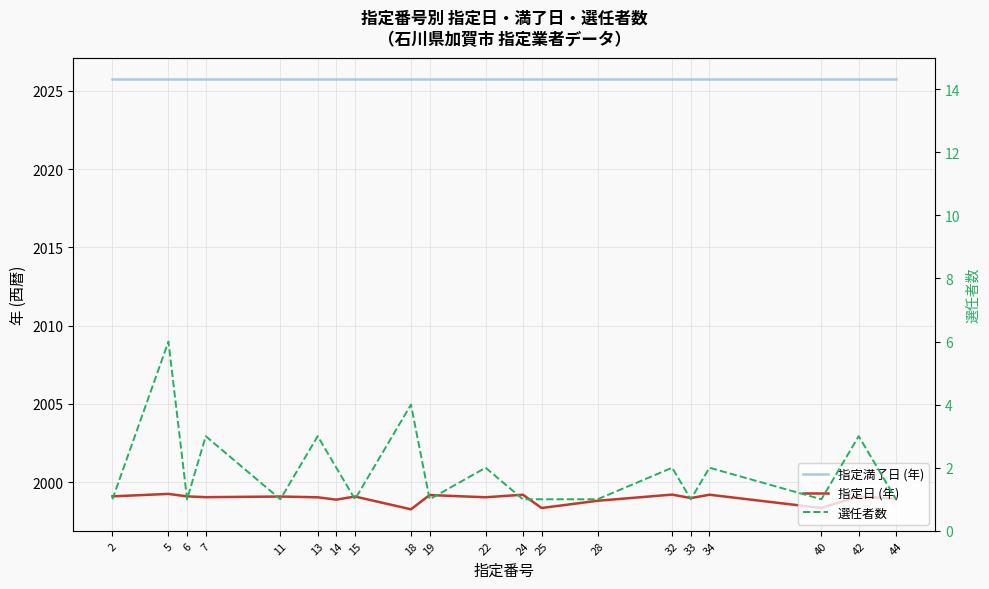

True or false: 指定満了日 (年) has more than 2 interior local peaks.

False